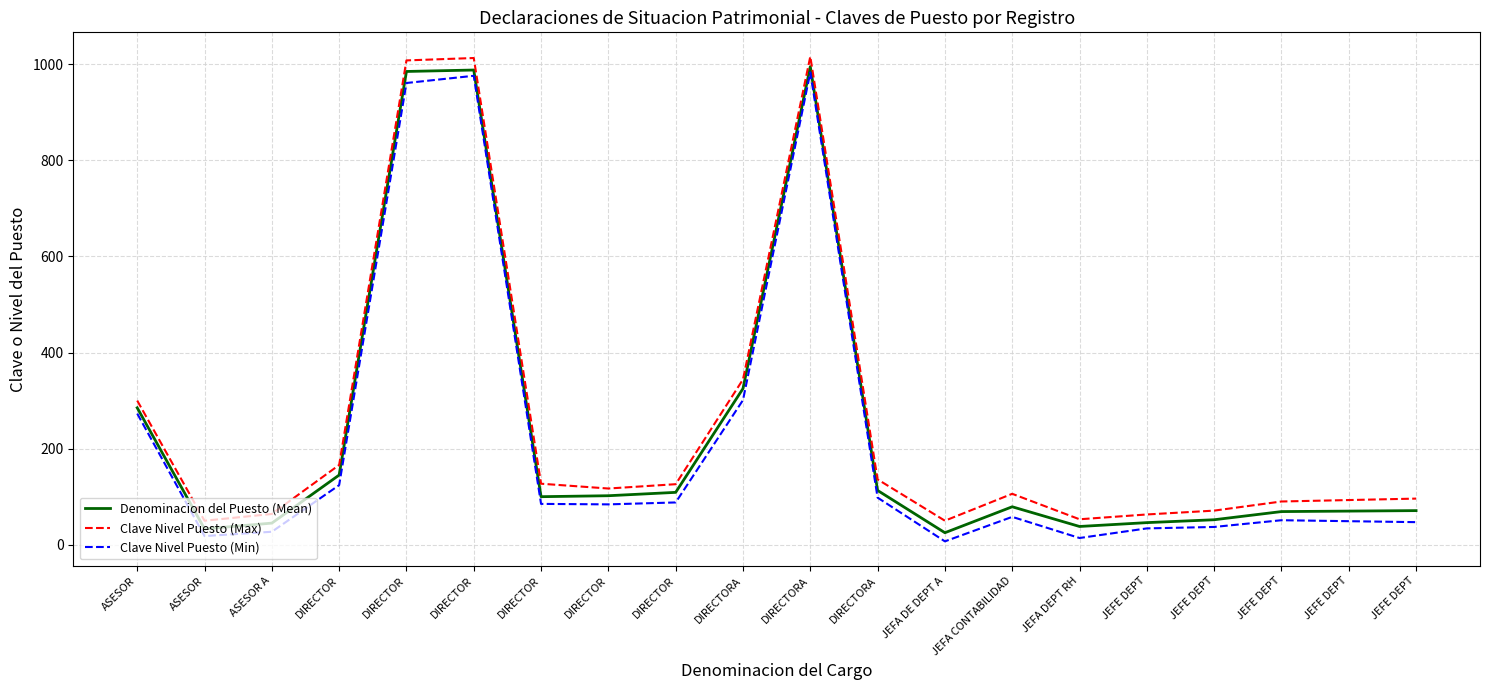

What is the sum of the Clave Nivel Puesto (Min) values at JEFE DEPT and DIRECTOR?

1010